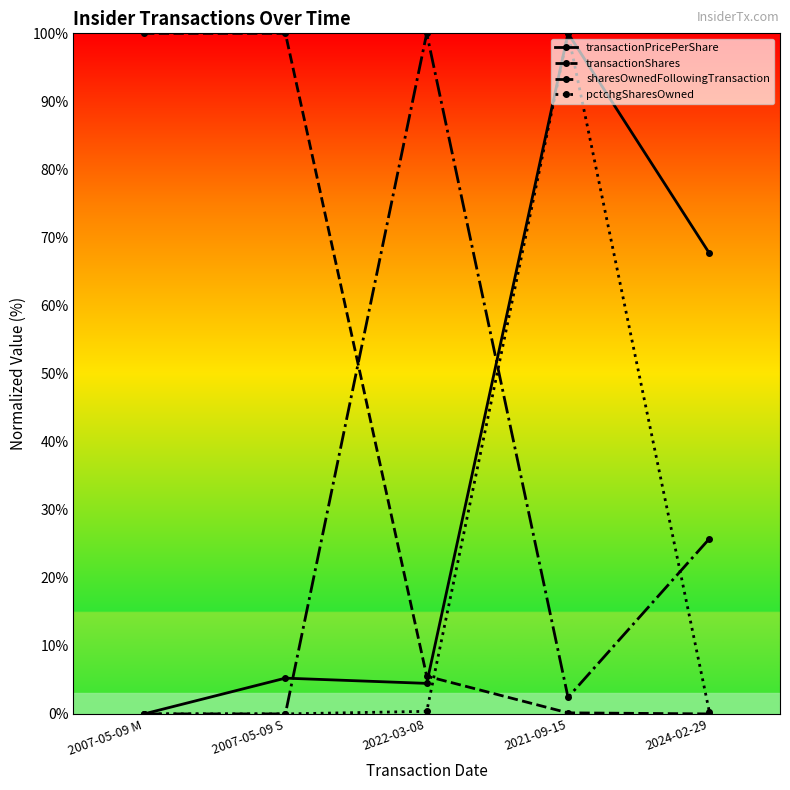

What position from the left is 2007-05-09 S?

2